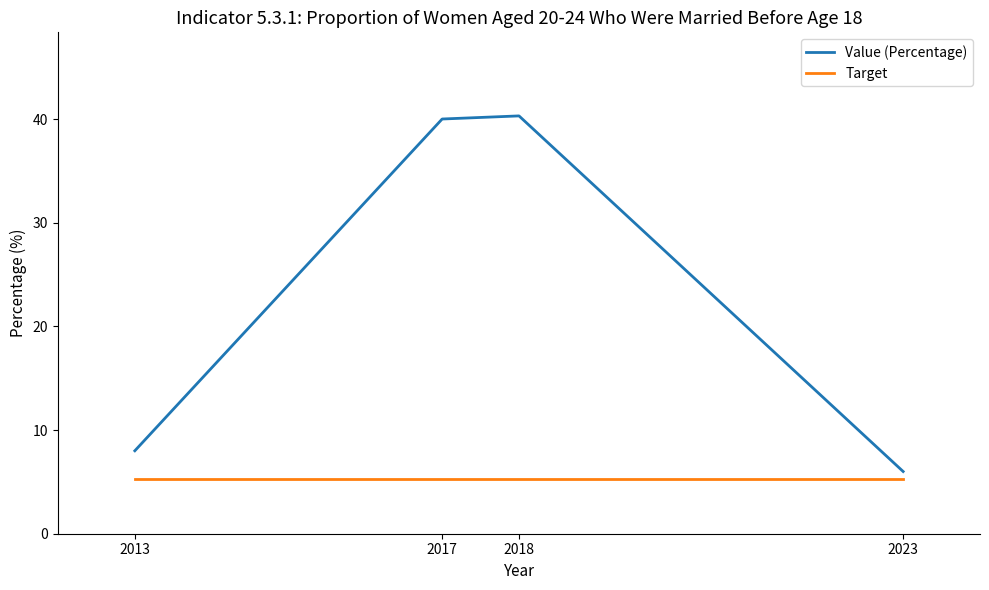

Where is Value (Percentage) nearest to the value 23?

2013